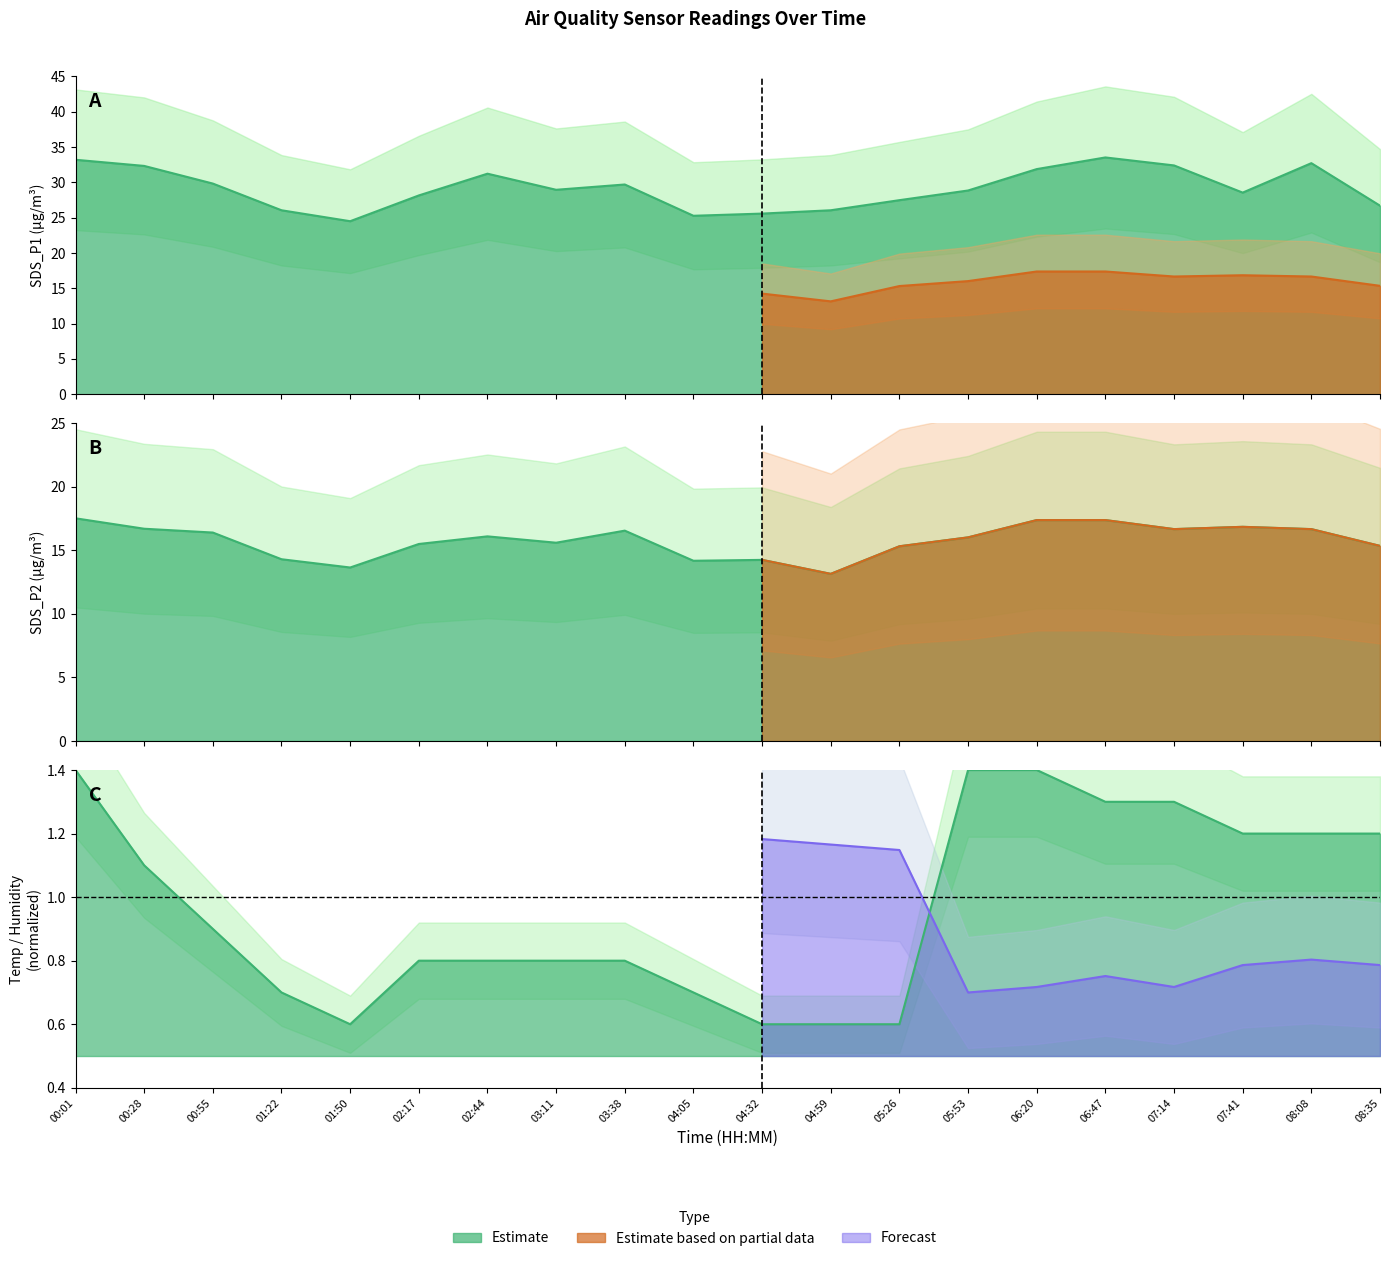

List the series in order of their overall mean, highest first.

SDS_P1, SDS_P2, Humidity